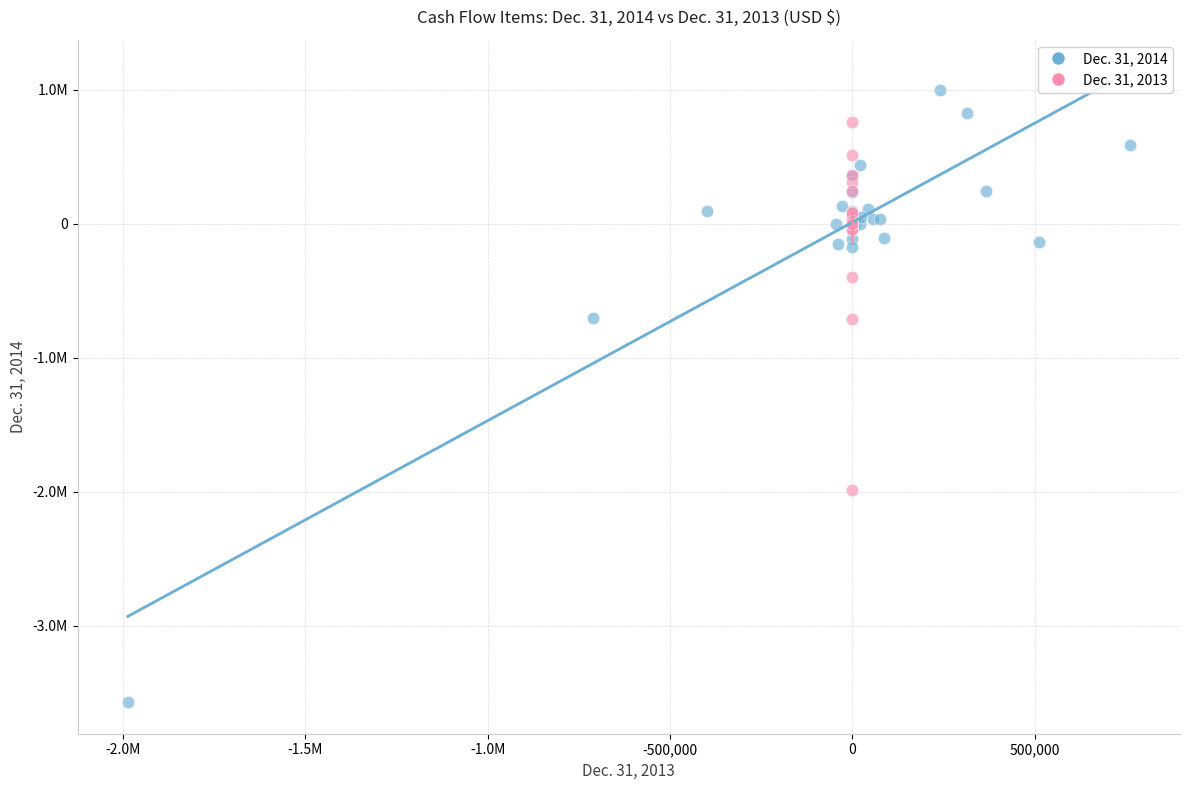

Which series has the widest spread of Y values?

Dec. 31, 2014